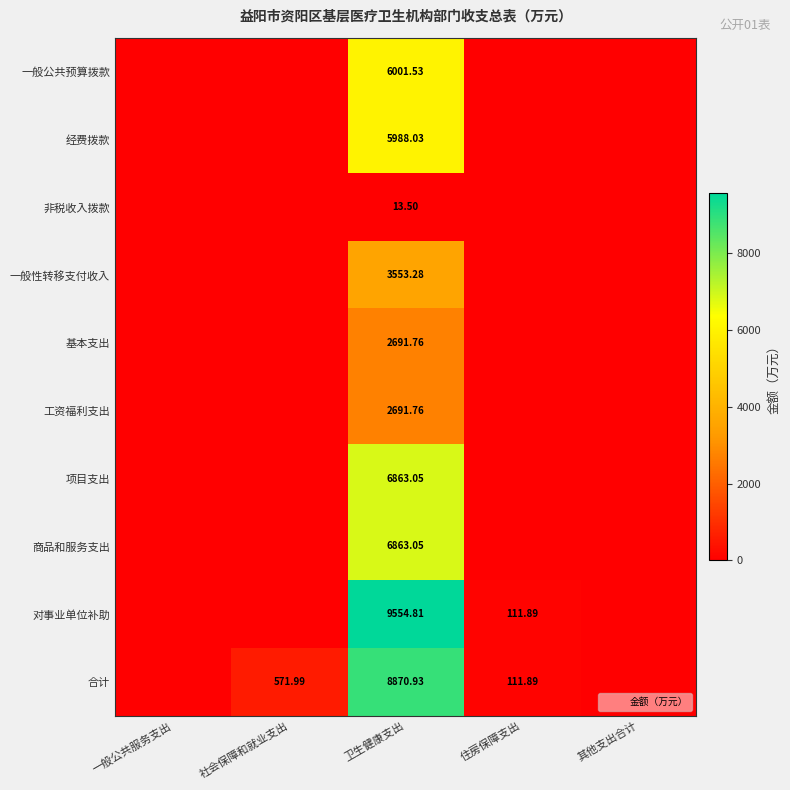

At which label does 一般性转移支付收入 reach its minimum?

一般公共服务支出